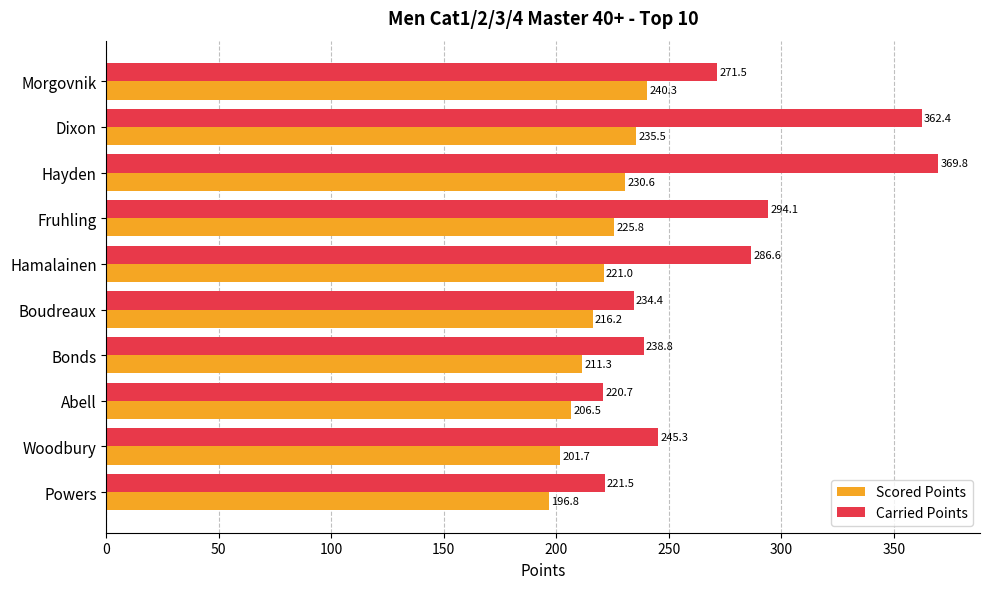

True or false: Scored Points has a value of 122.0 at Morgovnik.

False